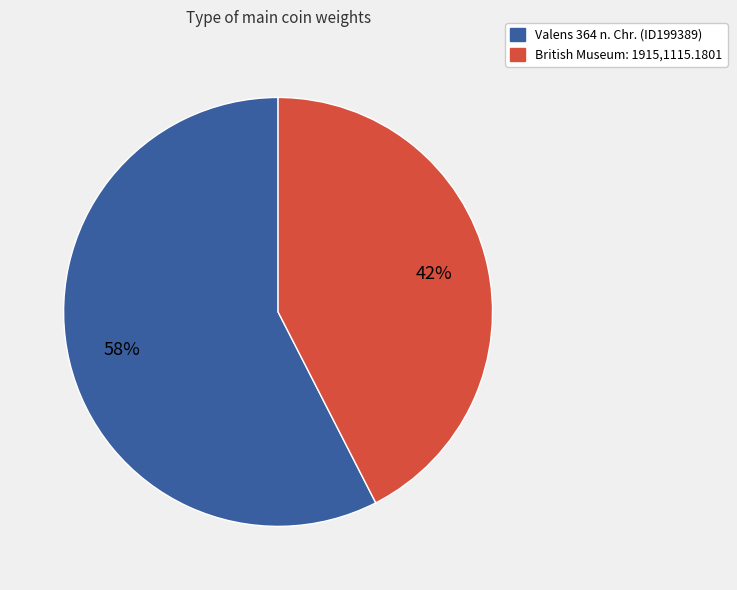

How many segments does this pie chart have?

2